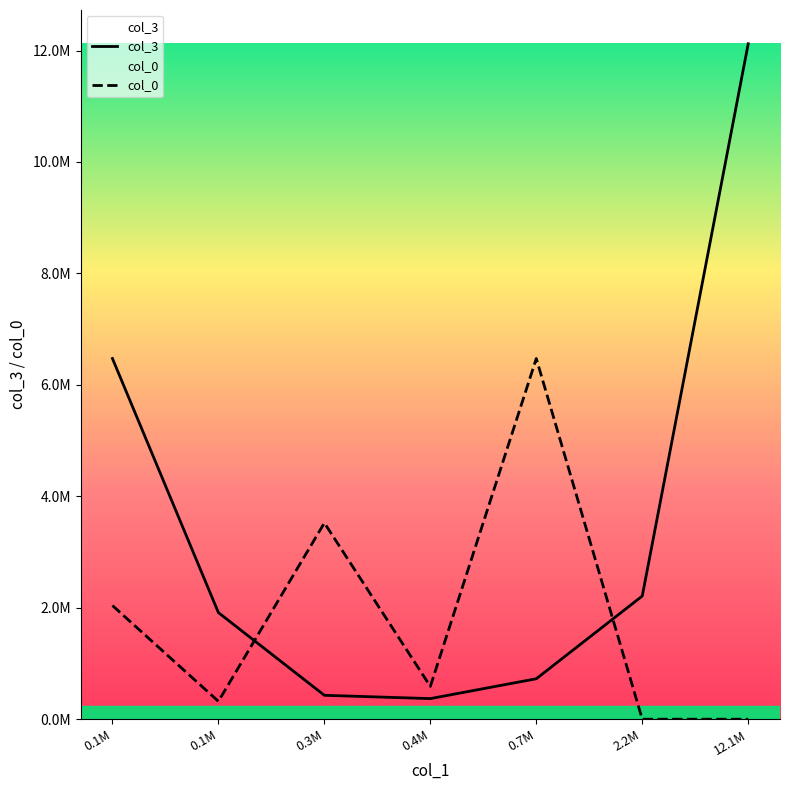

In col_0, how many points are lower than both neighbors (excluding endpoints)?

2